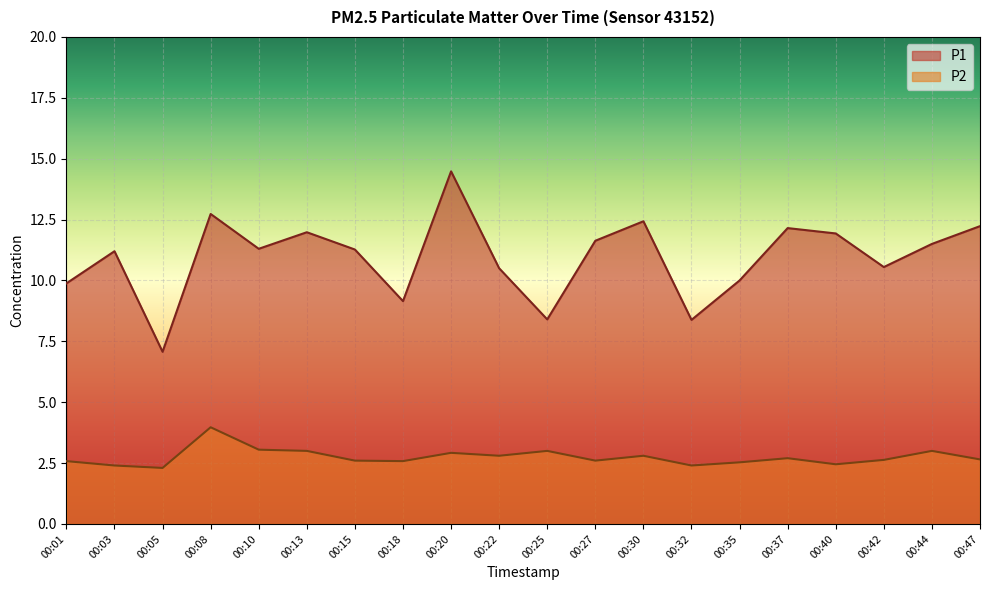

What is the value of the P2 point at the 18th from the left?

2.6